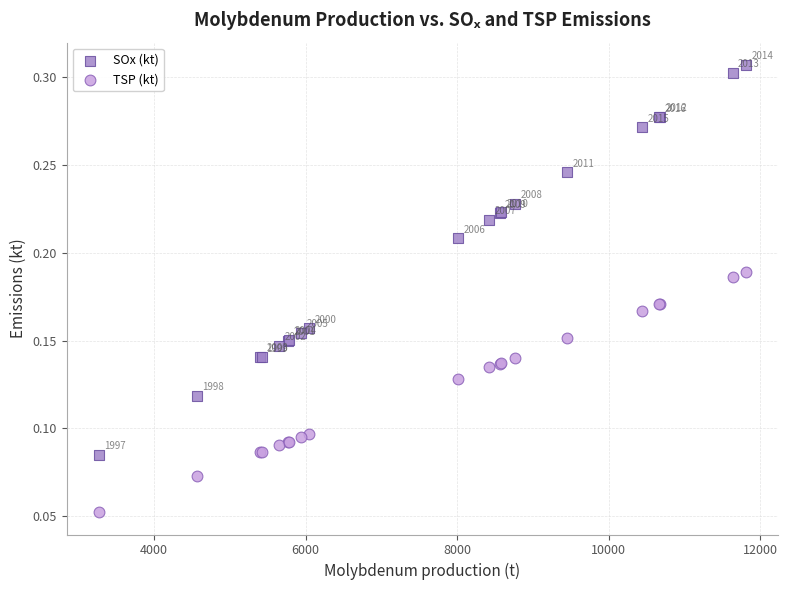

Which series reaches the maximum Y coordinate?

SOx (kt)